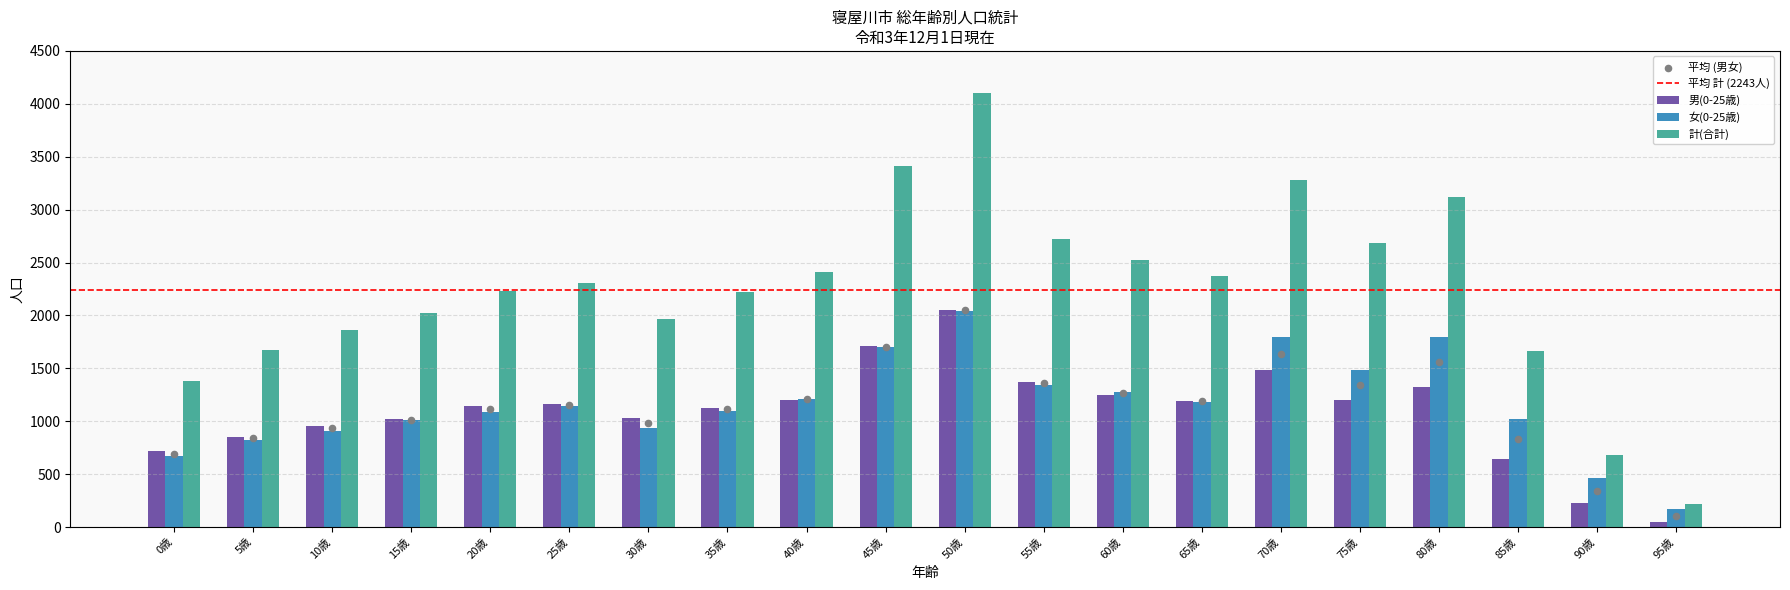

At how many categories does at least one series exceed 2599?

6